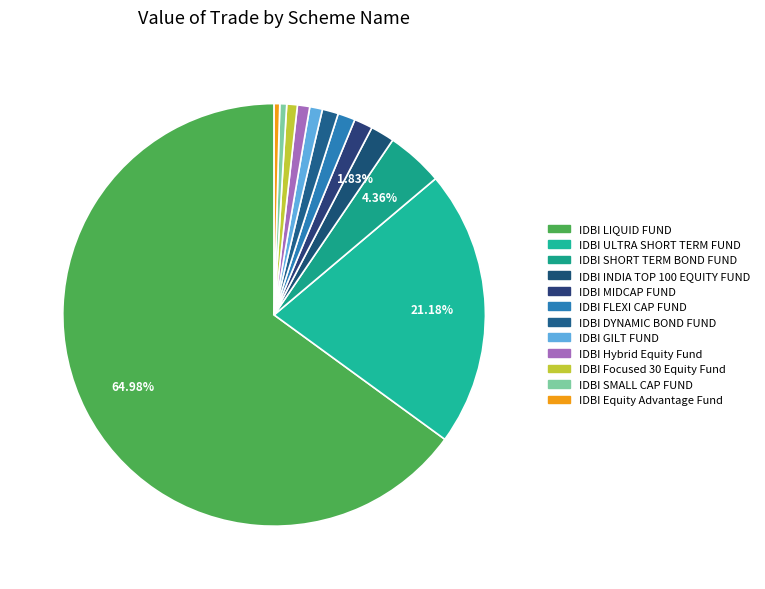

True or false: IDBI MIDCAP FUND accounts for 11% of the total.

False